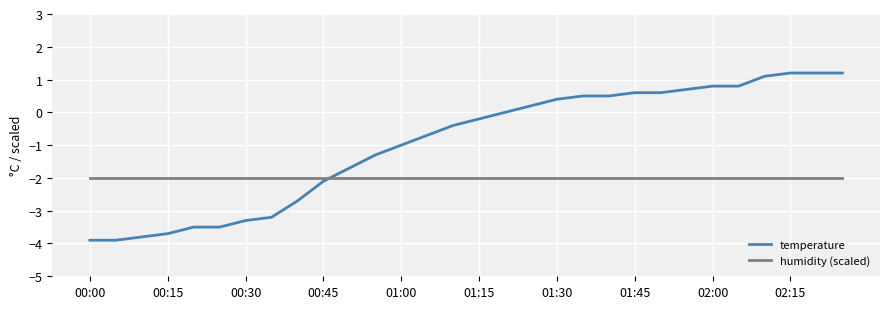

What is the difference between the maximum and minimum values in the temperature series?

5.1